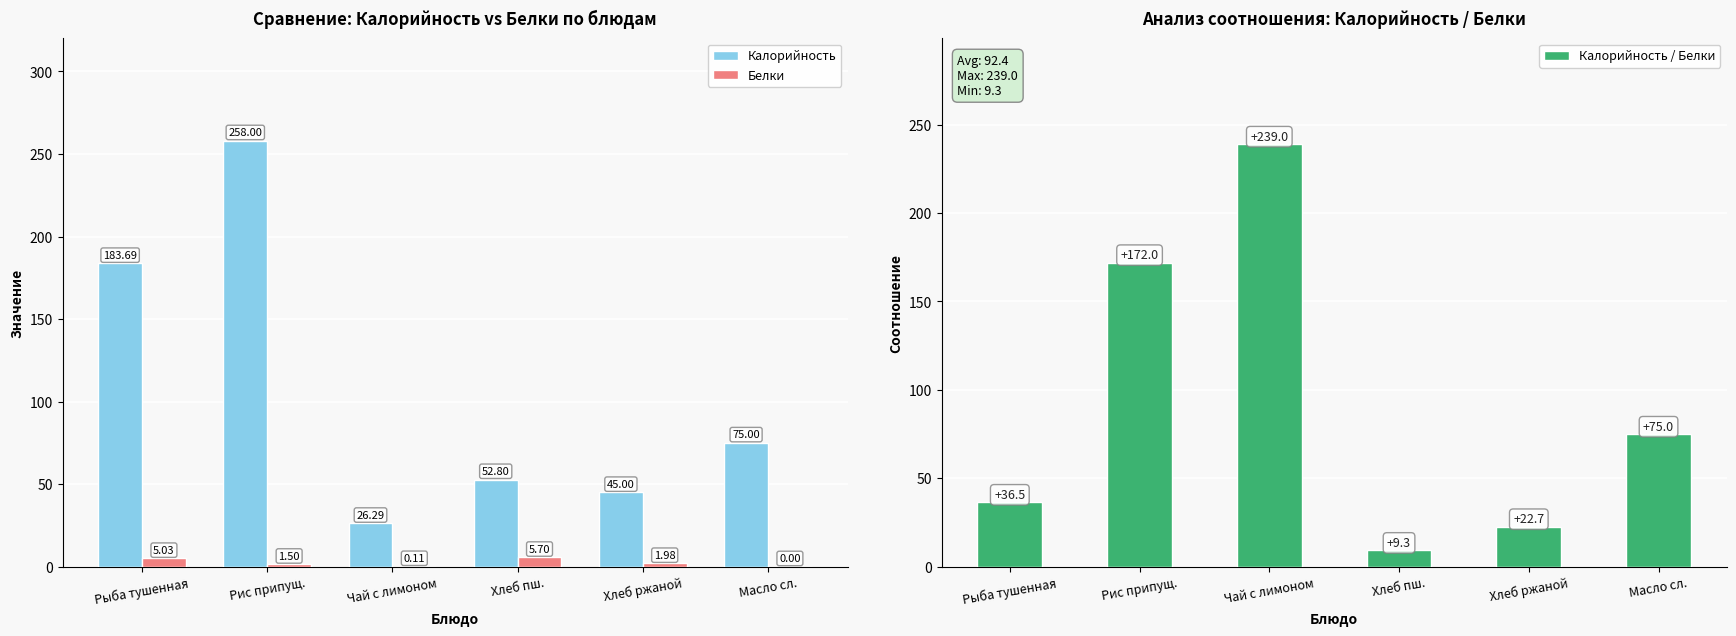

What is the sum of all Калорийность values?

640.8